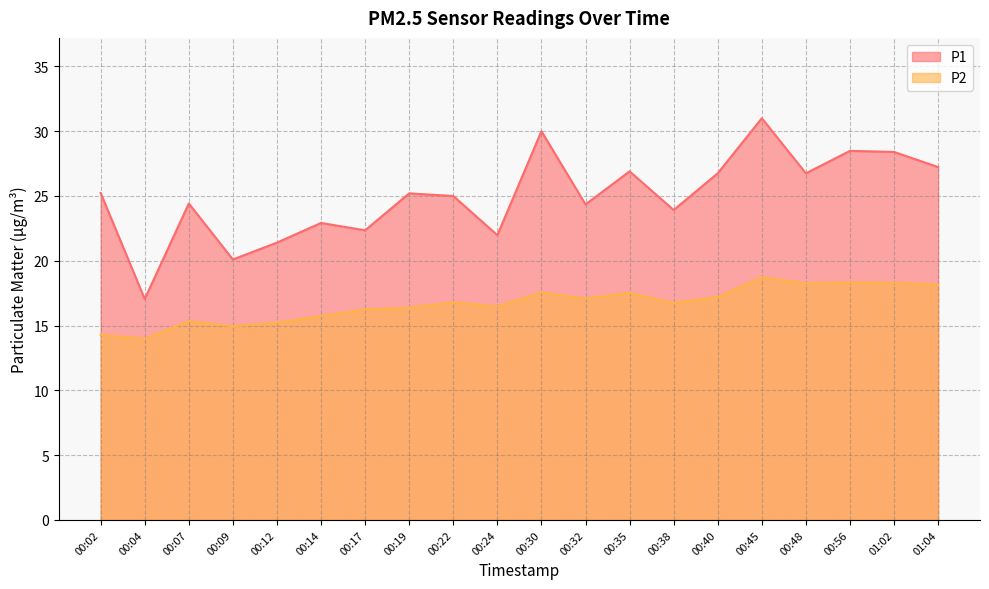

What are all the series names shown in the legend?

P1, P2